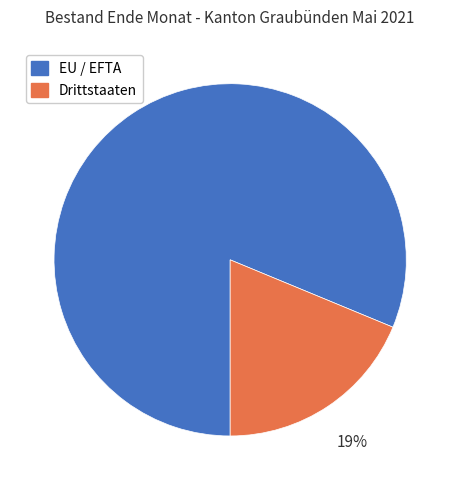

What is the majority slice?

EU / EFTA